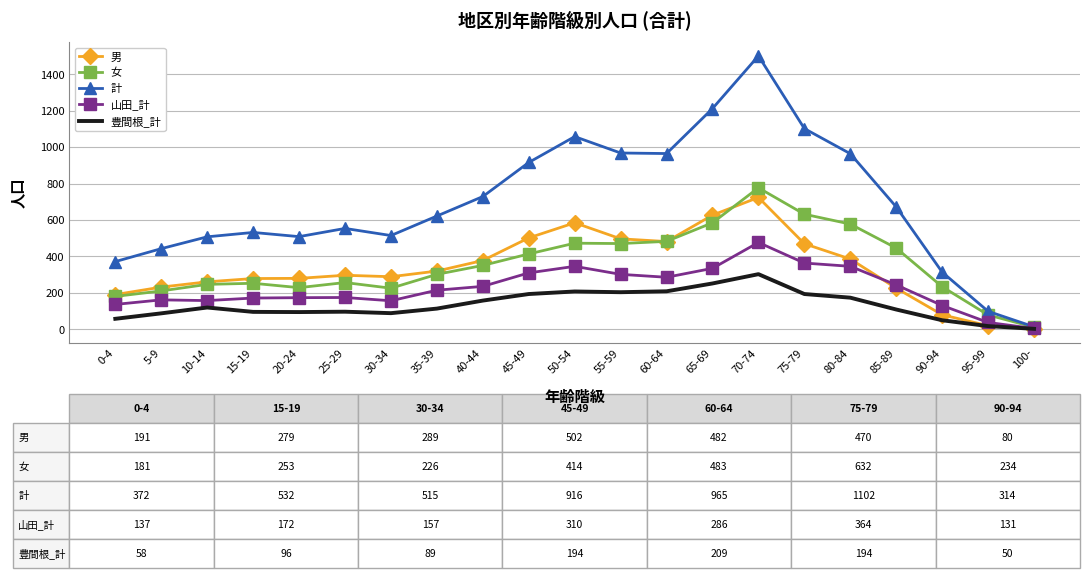

Is the value of 女 at 45-49 greater than the value of 豊間根_計 at 5-9?

Yes